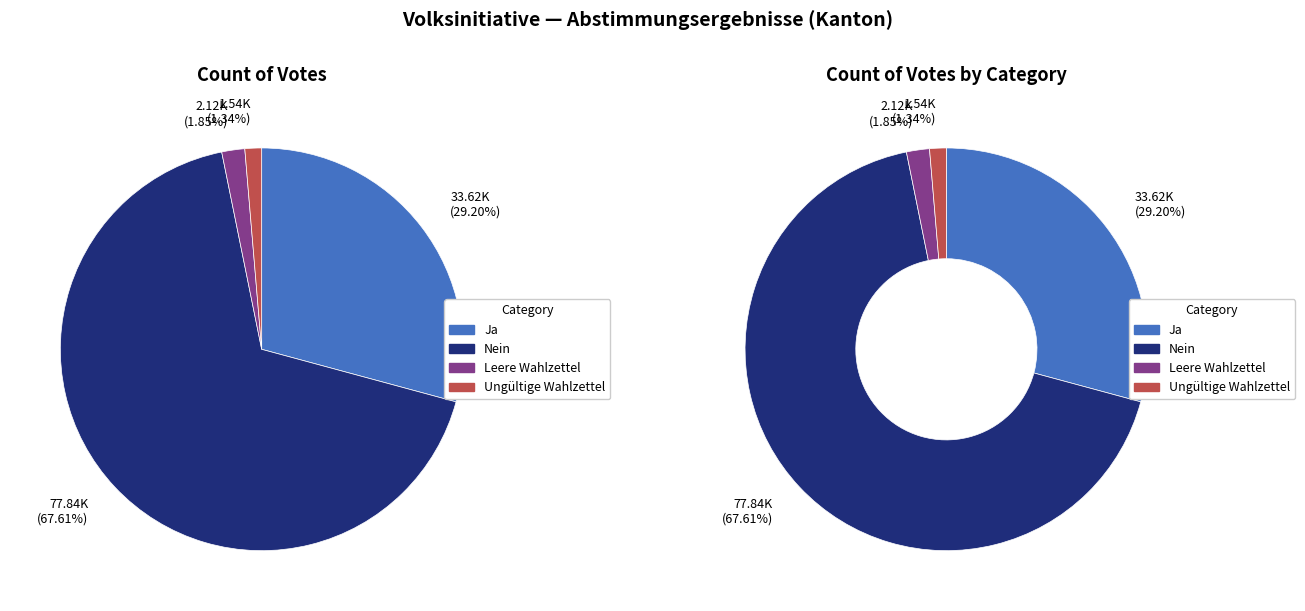

Rank the categories by value from highest to lowest.

Nein, Ja, Leere Wahlzettel, Ungültige Wahlzettel